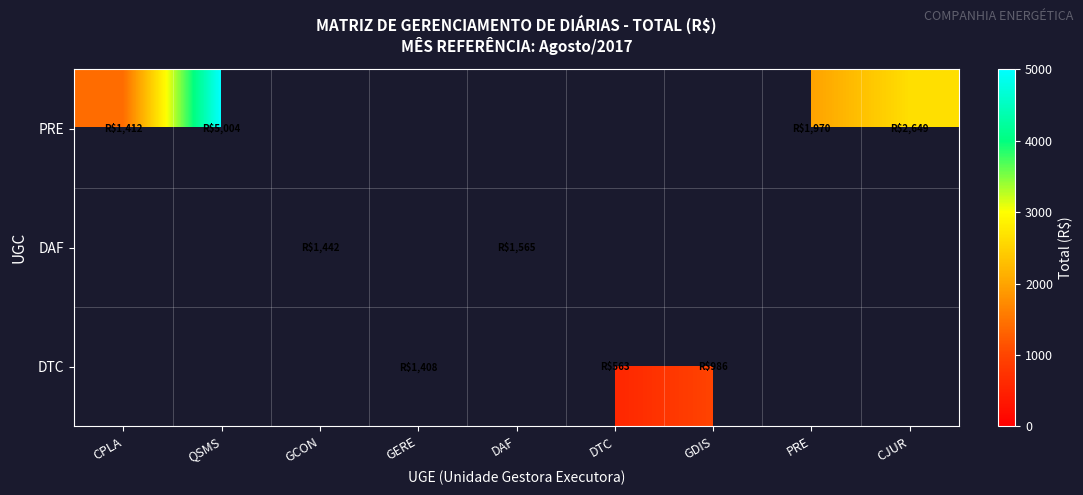

Between GCON and GERE, which is larger?

GCON